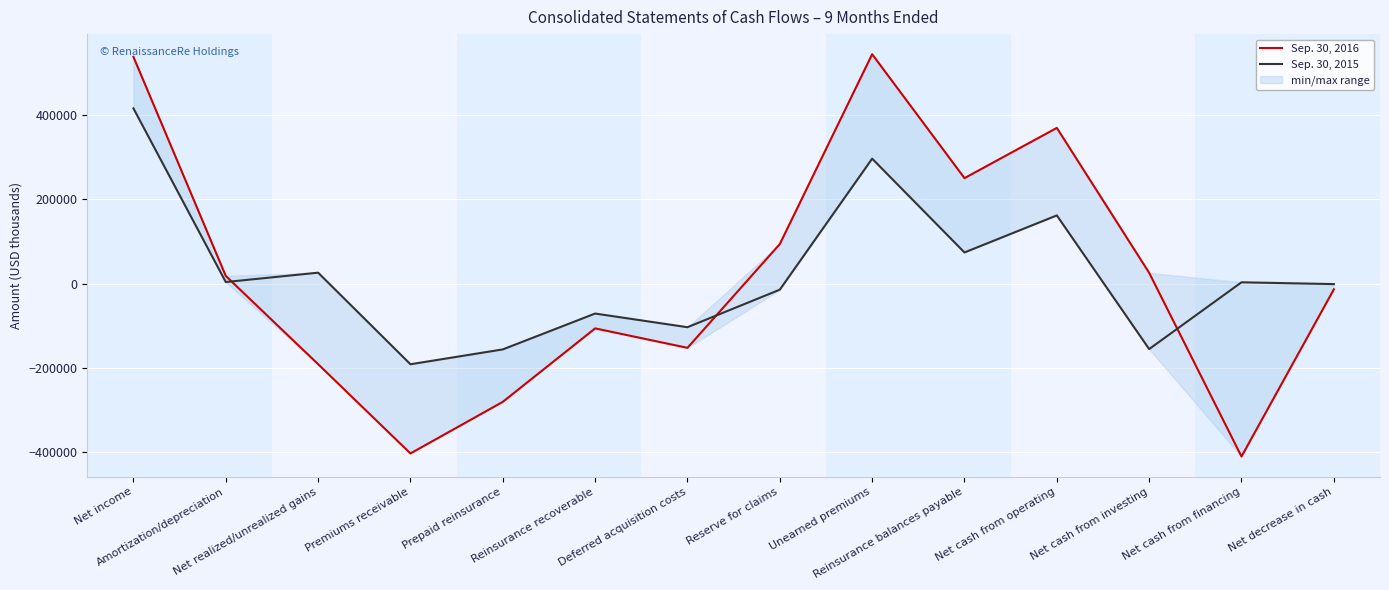

At which label is Sep. 30, 2015 closest to 112451?

Reinsurance balances payable